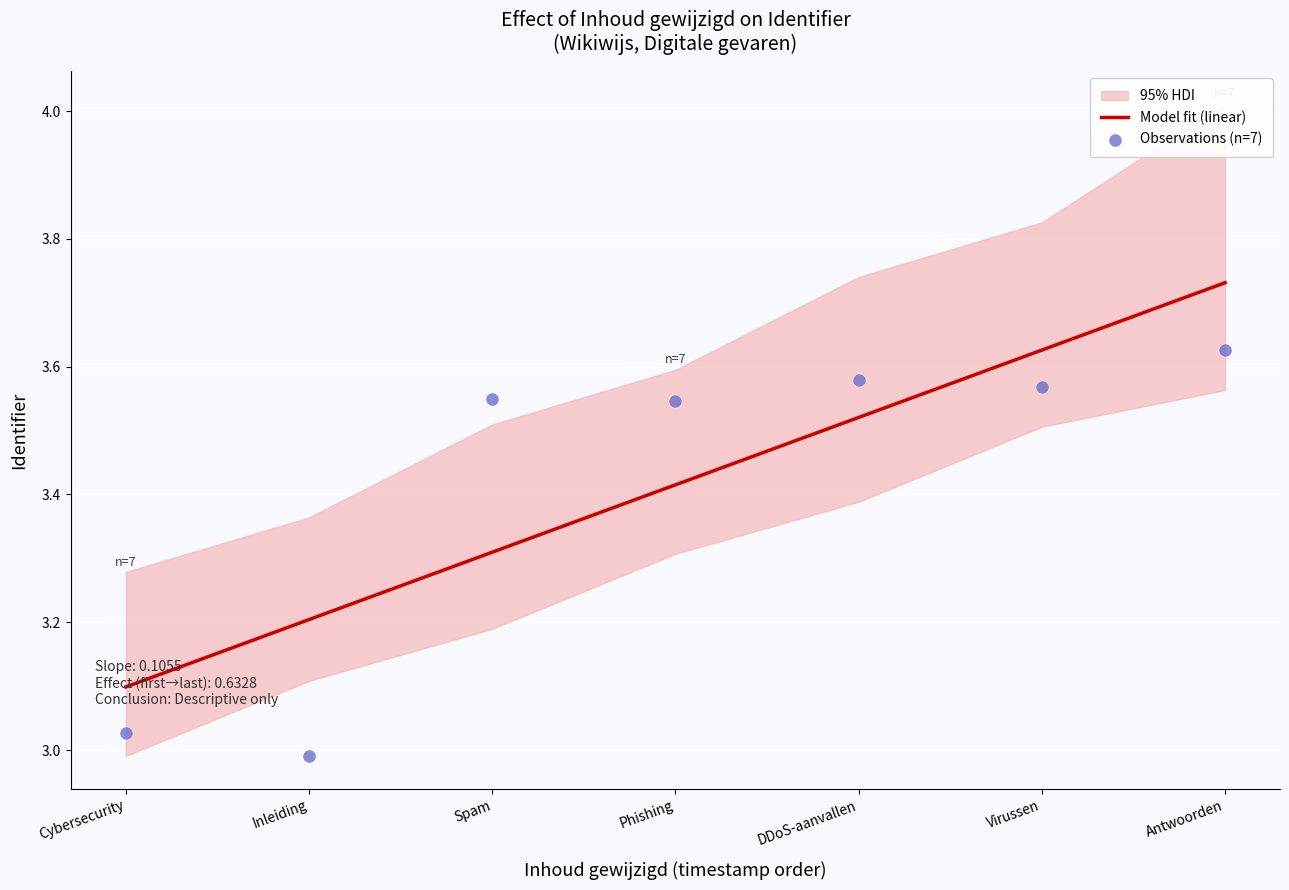

What is the ratio of the value at Virussen to the value at Antwoorden?

1.0